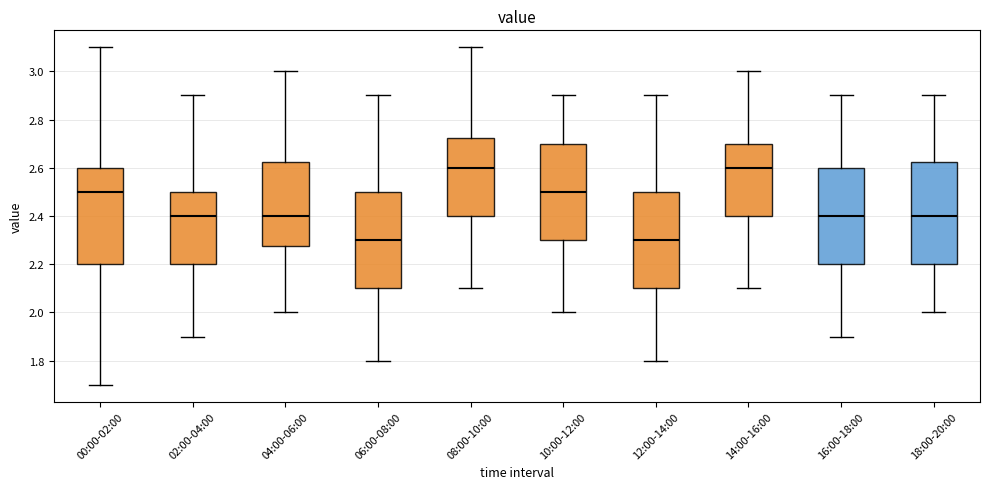

Reading left to right, read every box against the y-axis: the position of its median line, the range the box covers, and the ends of its whiskers. The values are not printed on the chart, so give them approximately, as read against the axis.

00:00-02:00: median 2.50, box 2.20 to 2.60, whiskers 1.70 to 3.10
02:00-04:00: median 2.40, box 2.20 to 2.50, whiskers 1.90 to 2.90
04:00-06:00: median 2.40, box 2.28 to 2.62, whiskers 2.00 to 3.00
06:00-08:00: median 2.30, box 2.10 to 2.50, whiskers 1.80 to 2.90
08:00-10:00: median 2.60, box 2.40 to 2.72, whiskers 2.10 to 3.10
10:00-12:00: median 2.50, box 2.30 to 2.70, whiskers 2.00 to 2.90
12:00-14:00: median 2.30, box 2.10 to 2.50, whiskers 1.80 to 2.90
14:00-16:00: median 2.60, box 2.40 to 2.70, whiskers 2.10 to 3.00
16:00-18:00: median 2.40, box 2.20 to 2.60, whiskers 1.90 to 2.90
18:00-20:00: median 2.40, box 2.20 to 2.62, whiskers 2.00 to 2.90